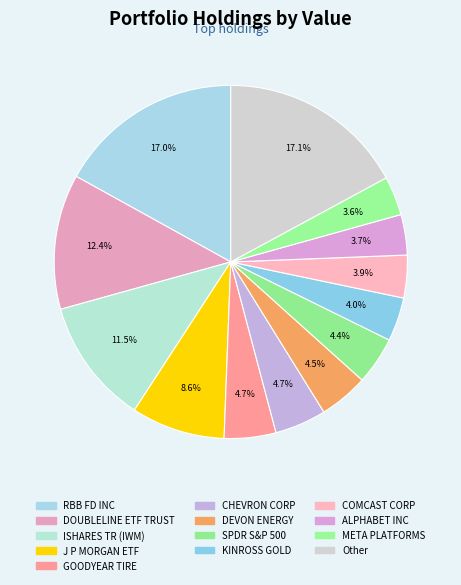

To the nearest percent, what portion does COMCAST CORP represent?

4%